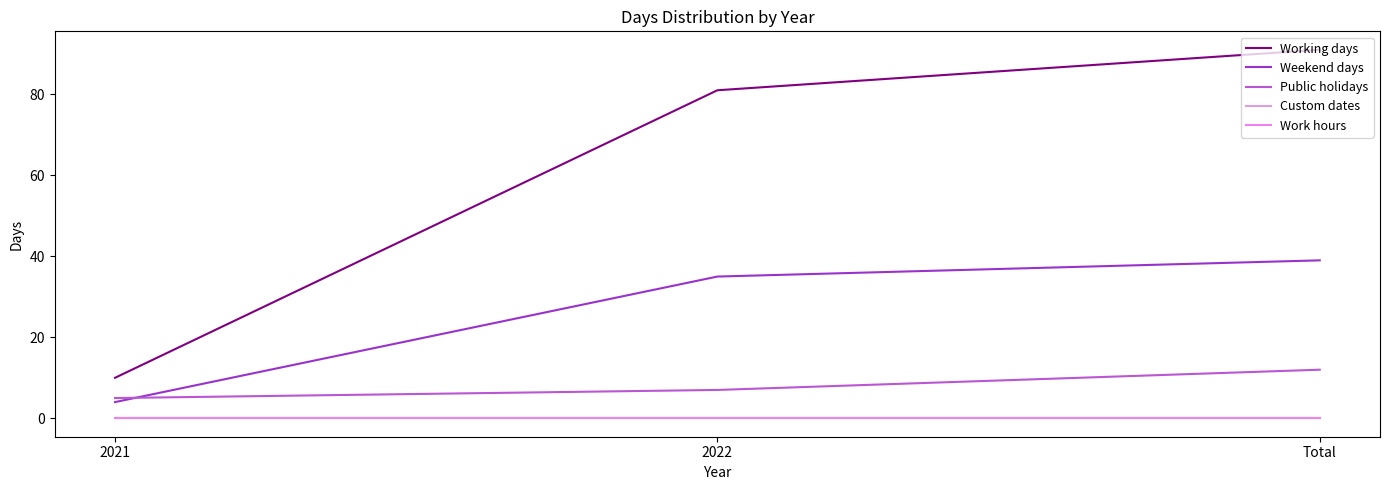

What is the greatest value displayed?

91